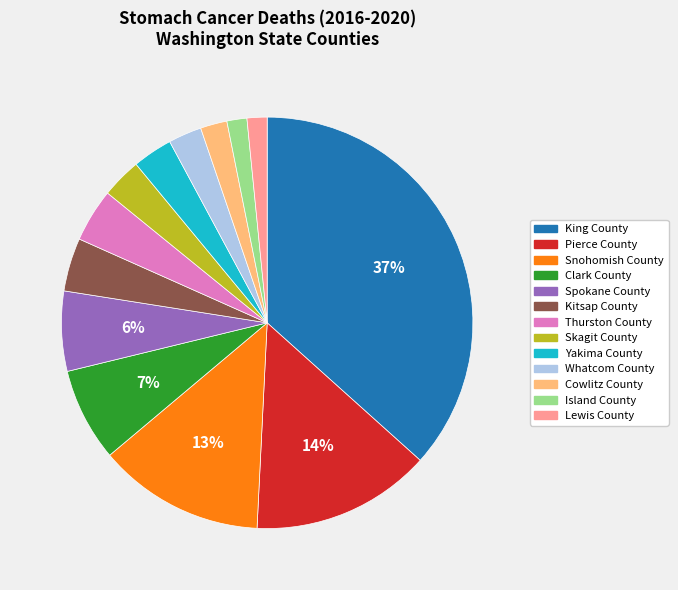

To the nearest percent, what portion does Thurston County represent?

4%